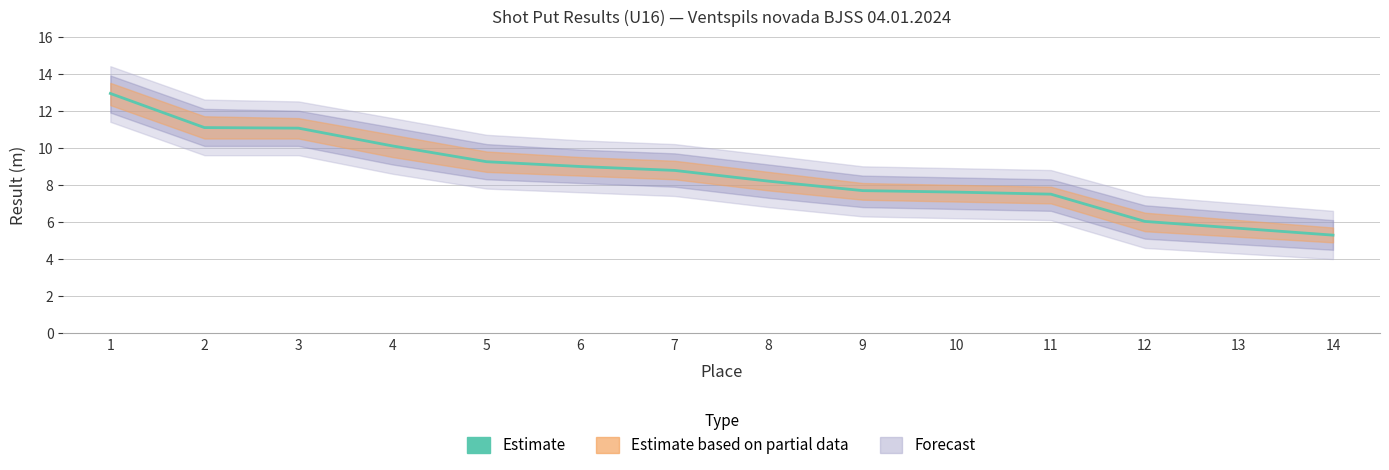

True or false: the data has more than 1 interior local peaks.

False